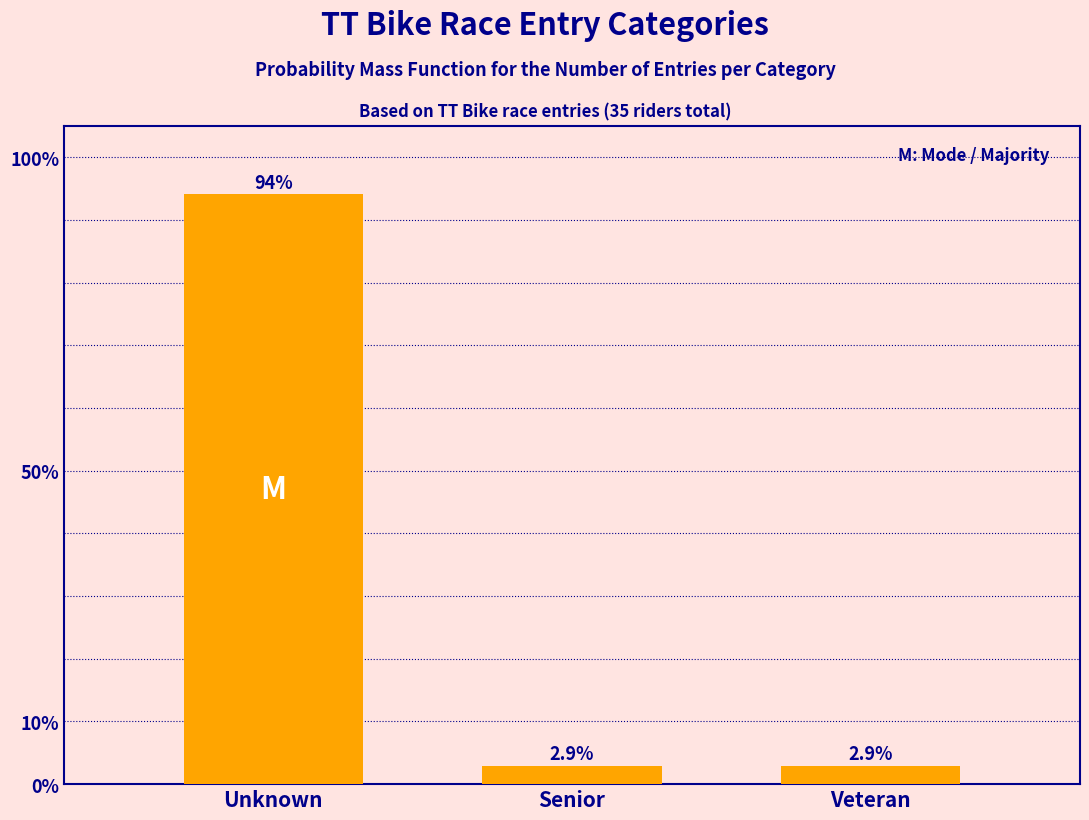

Reading left to right, list all the values displayed in this chart.

Unknown=94.1	Senior=2.9	Veteran=2.9